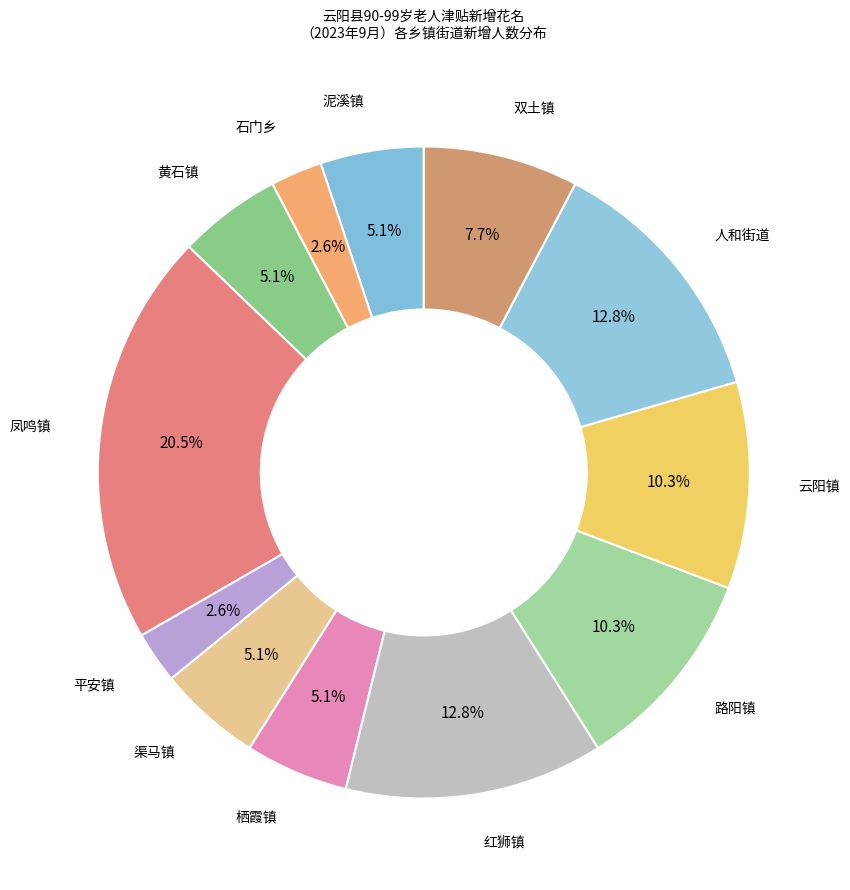

Is there a majority slice in this chart?

No